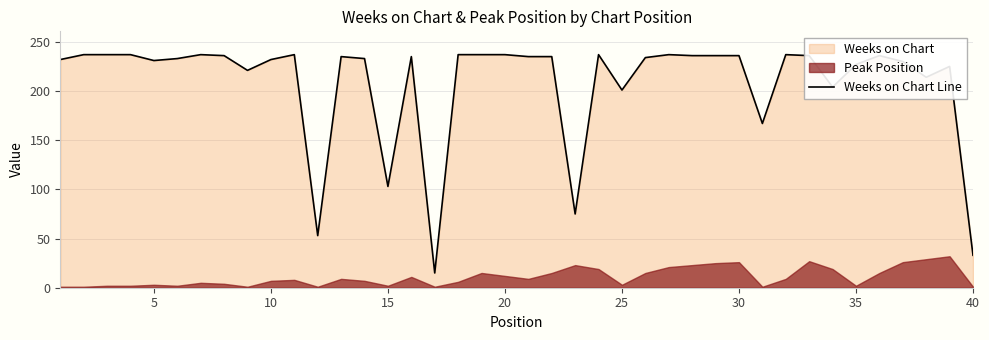

How many data points are less than 235?

19